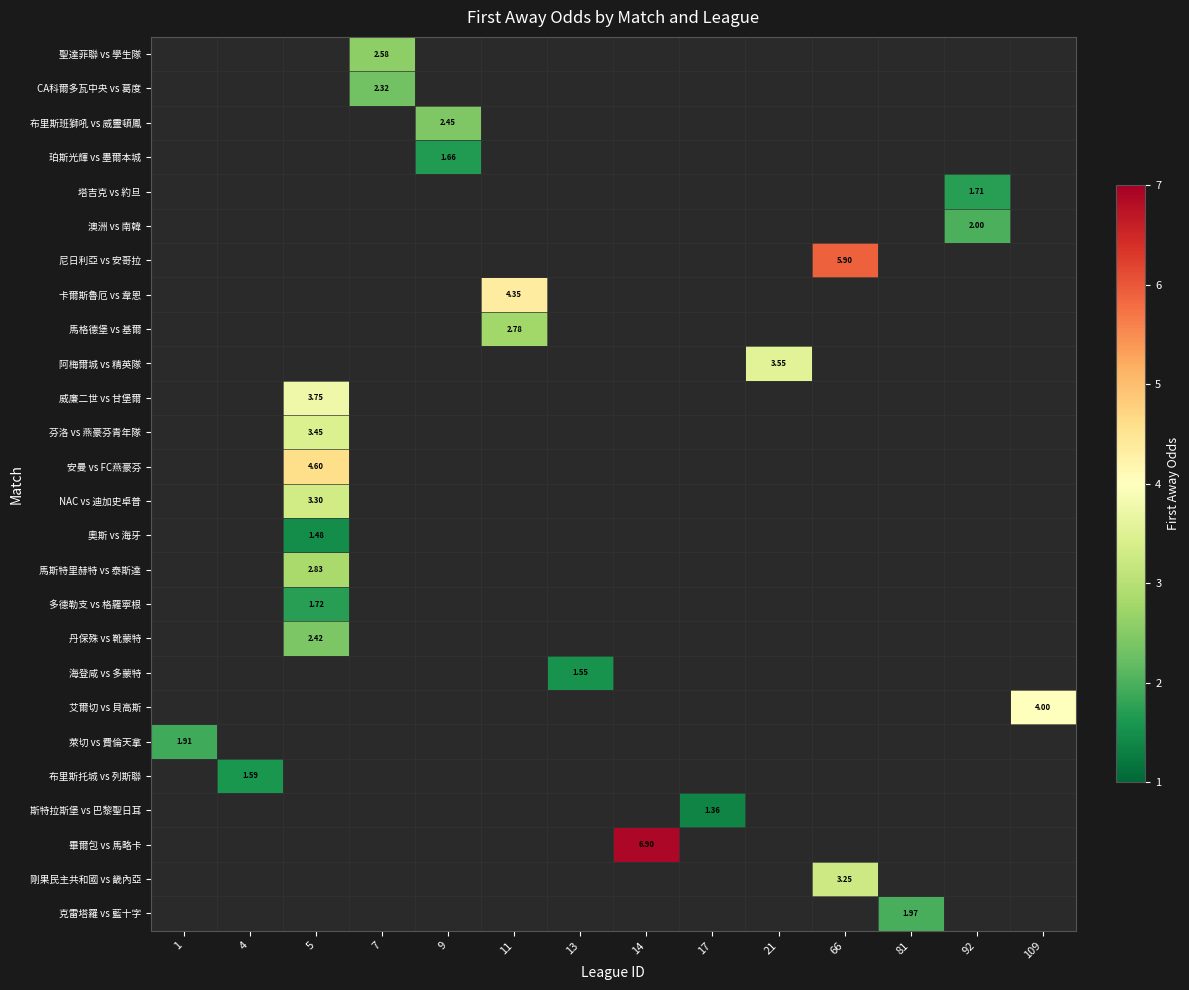

Which label corresponds to the largest value in the chart?

14